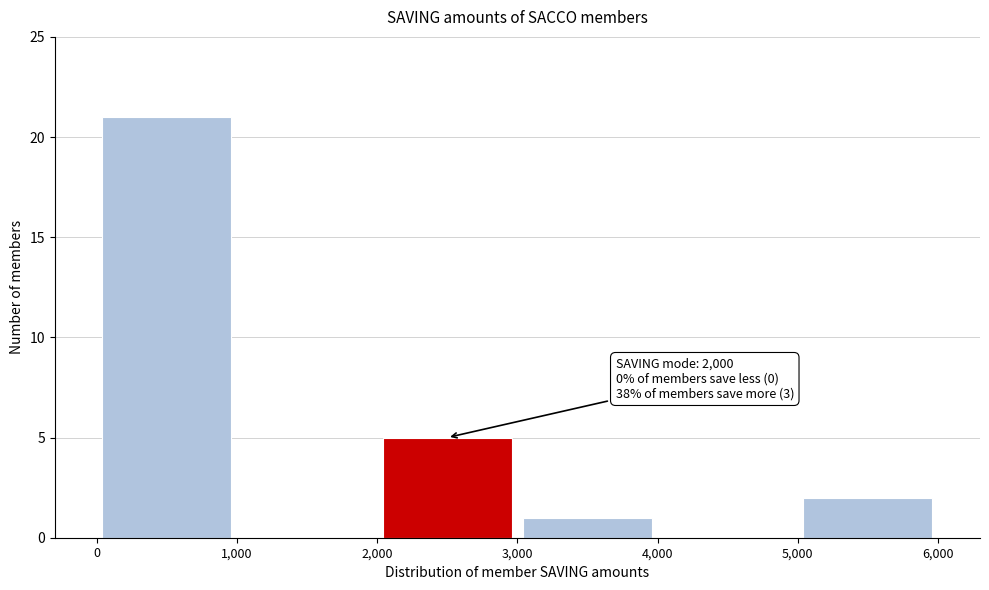

Which range on the x-axis has the tallest bar?

0 to 1,000